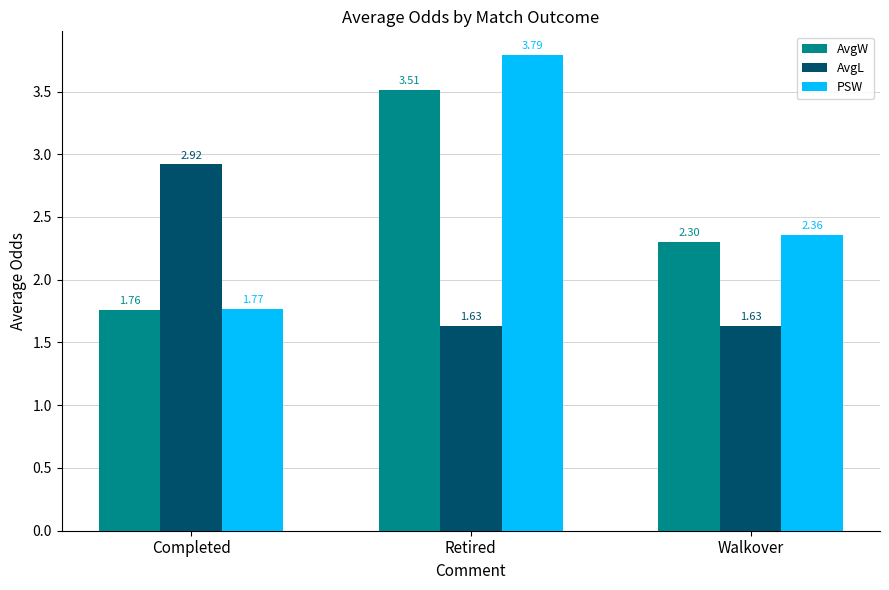

How many AvgW values are between 1 and 3?

2